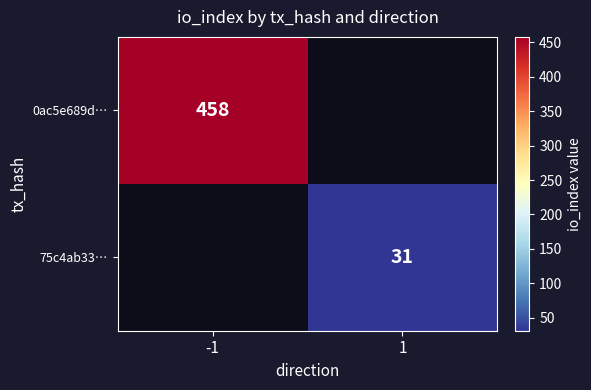

The 0ac5e689d… series shows 112 at -1. True or false?

False